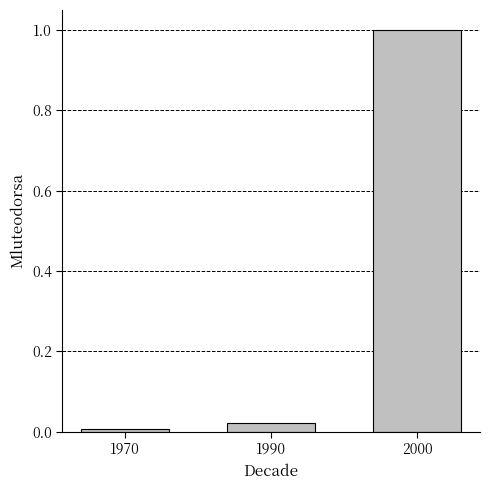

The value at 1970 is 0.0. True or false?

True